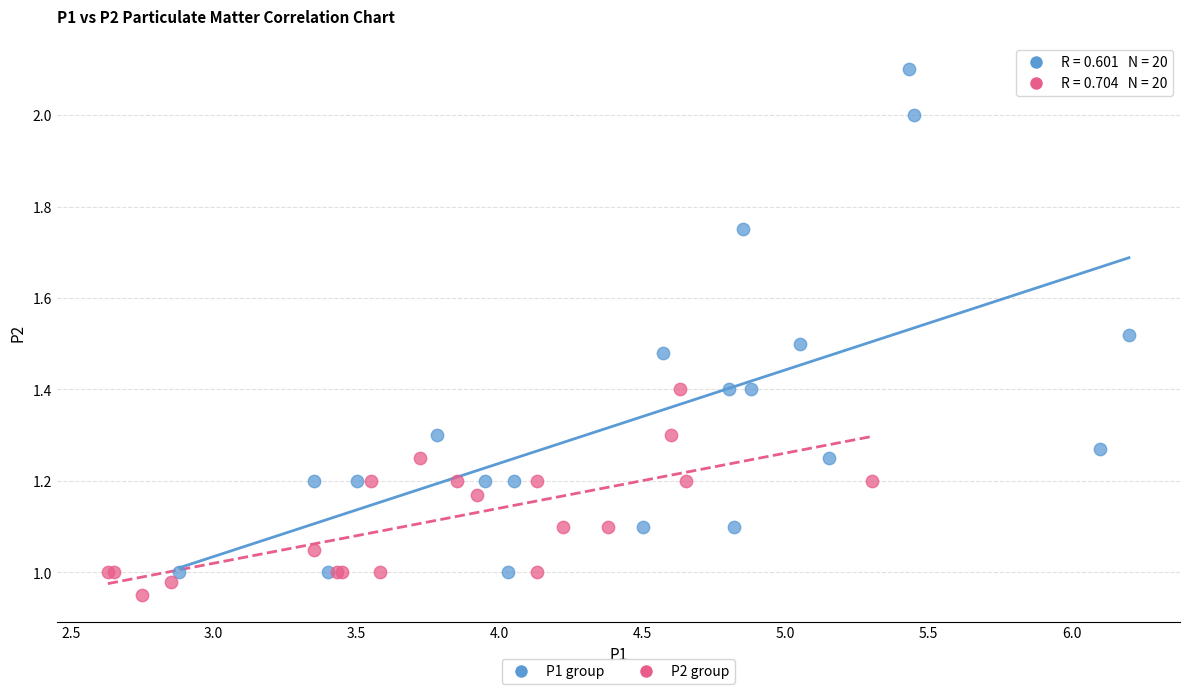

Which series contains the highest Y value?

P1 group